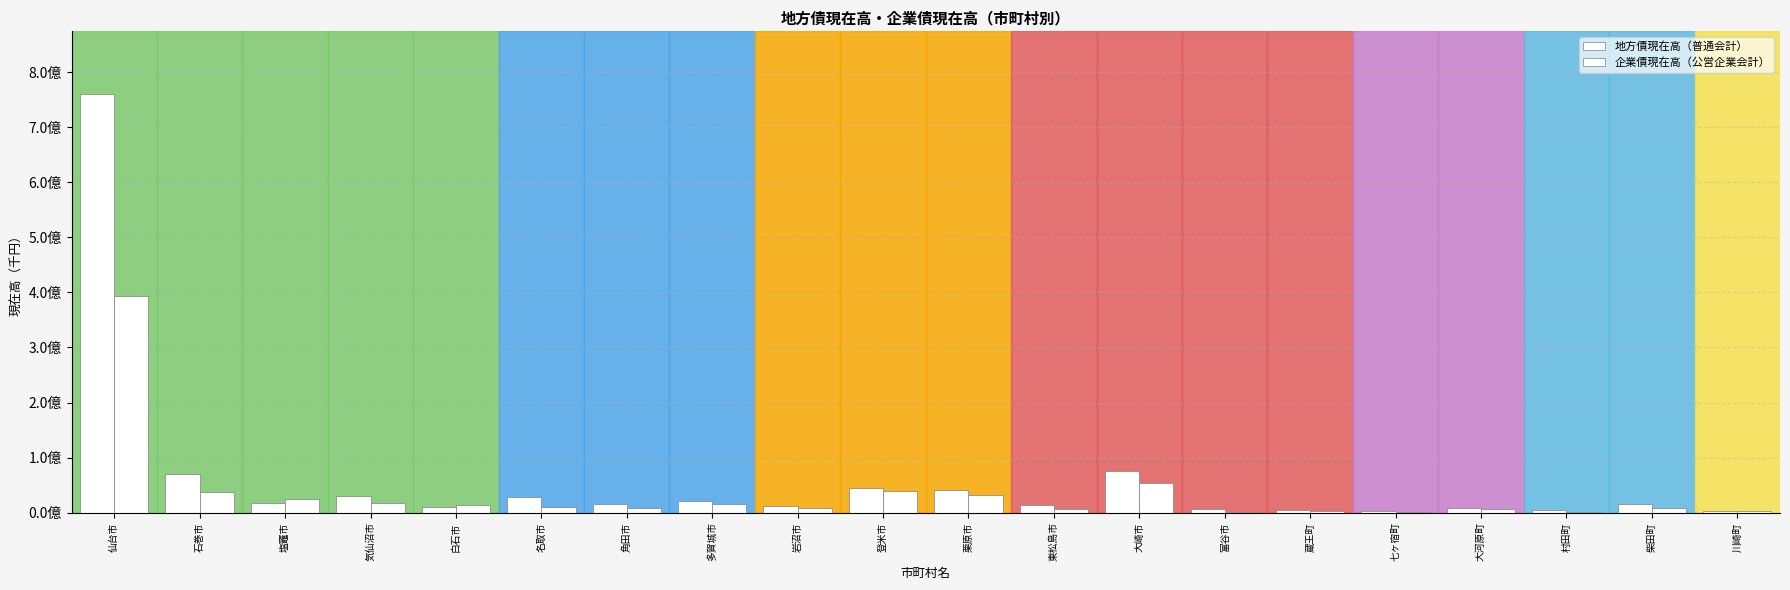

What is the difference between the 地方債現在高（普通会計） values at 栗原市 and 東松島市?

26671658